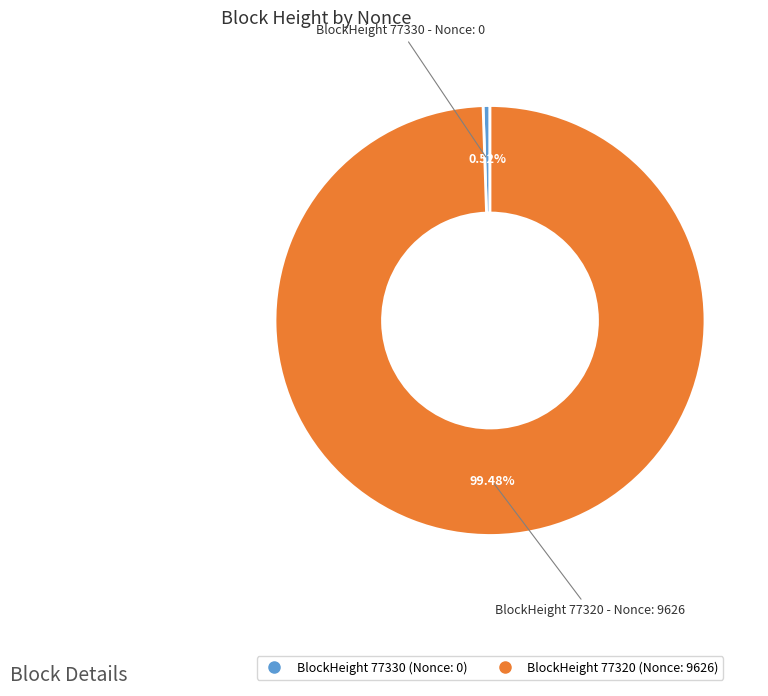

Does any single category account for the majority?

Yes